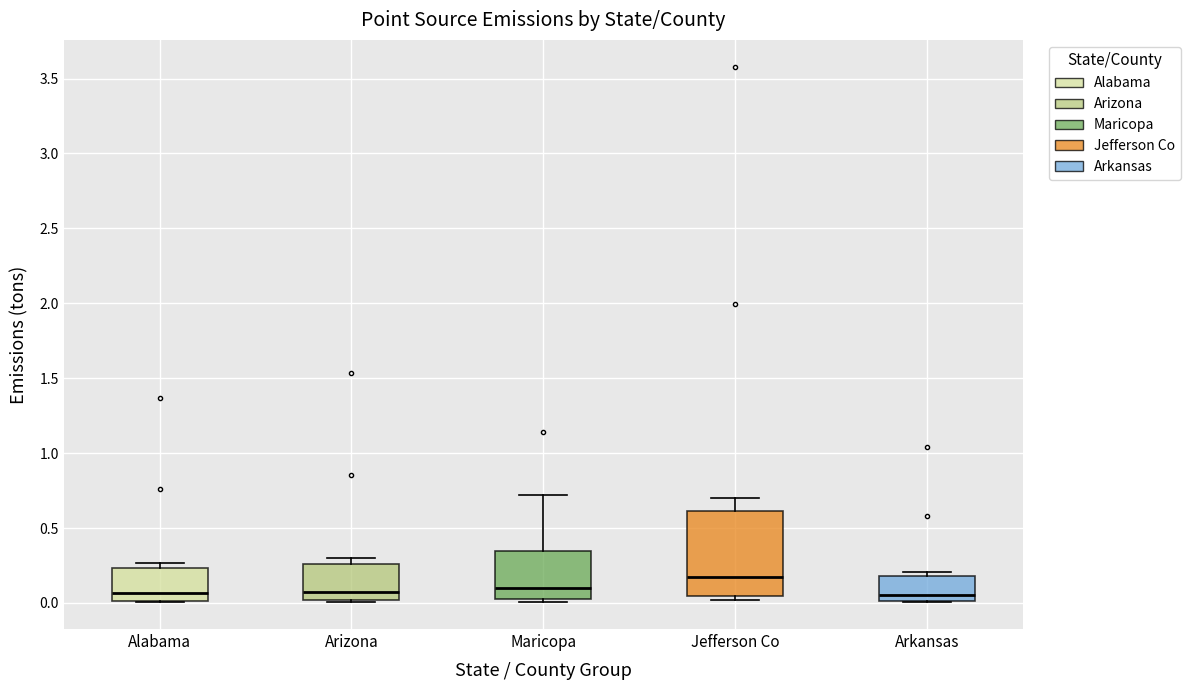

Reading left to right, read every box against the y-axis: the position of its median line, the range the box covers, and the ends of its whiskers. The values are not printed on the chart, so give them approximately, as read against the axis.

Alabama: median 0.05, box 0.00 to 0.25, whiskers 0.00 to 0.25 (just above the box's upper edge)
Arizona: median 0.05, box 0.00 to 0.25, whiskers 0.00 to 0.30
Maricopa: median 0.10, box 0.05 to 0.35, whiskers 0.00 to 0.70
Jefferson Co: median 0.15, box 0.05 to 0.60, whiskers 0.00 to 0.70
Arkansas: median 0.05, box 0.00 to 0.20, whiskers 0.00 to 0.20 (just above the box's upper edge)